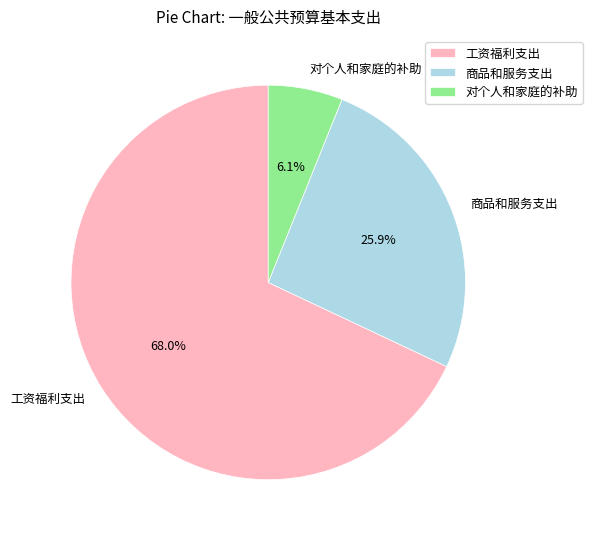

Between 对个人和家庭的补助 and 工资福利支出, which is larger?

工资福利支出